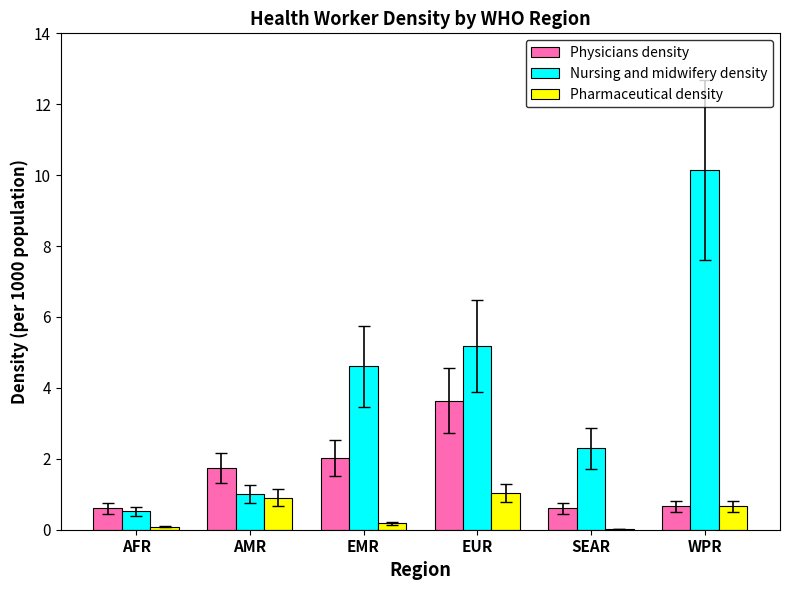

At which category is the sum across all series the highest?

WPR